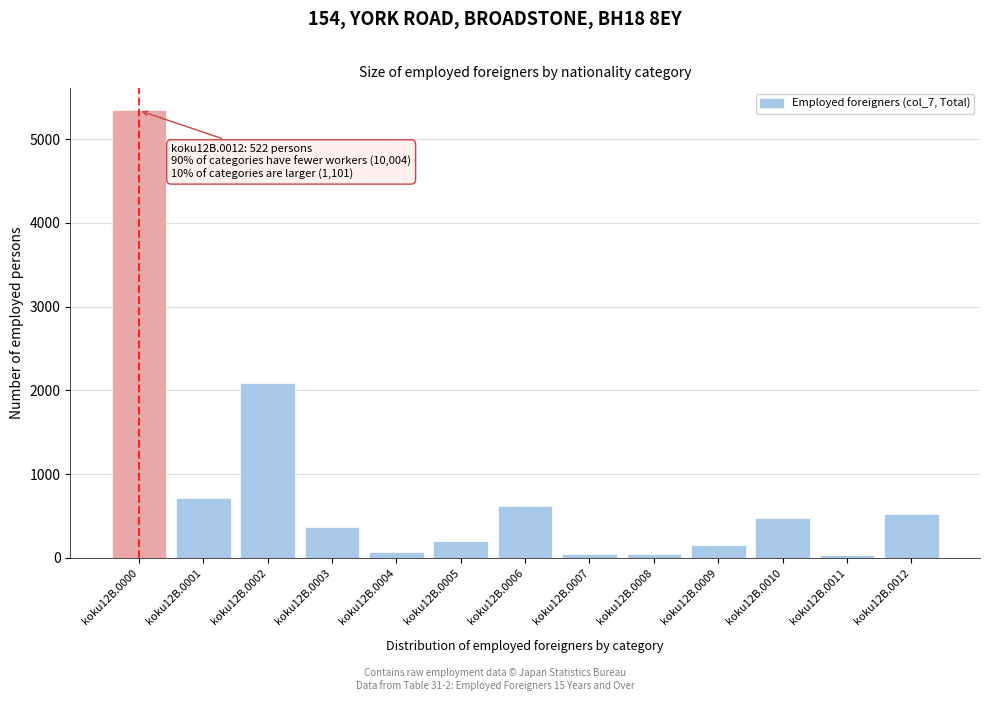

What is the difference between the second highest and minimum values?

2061